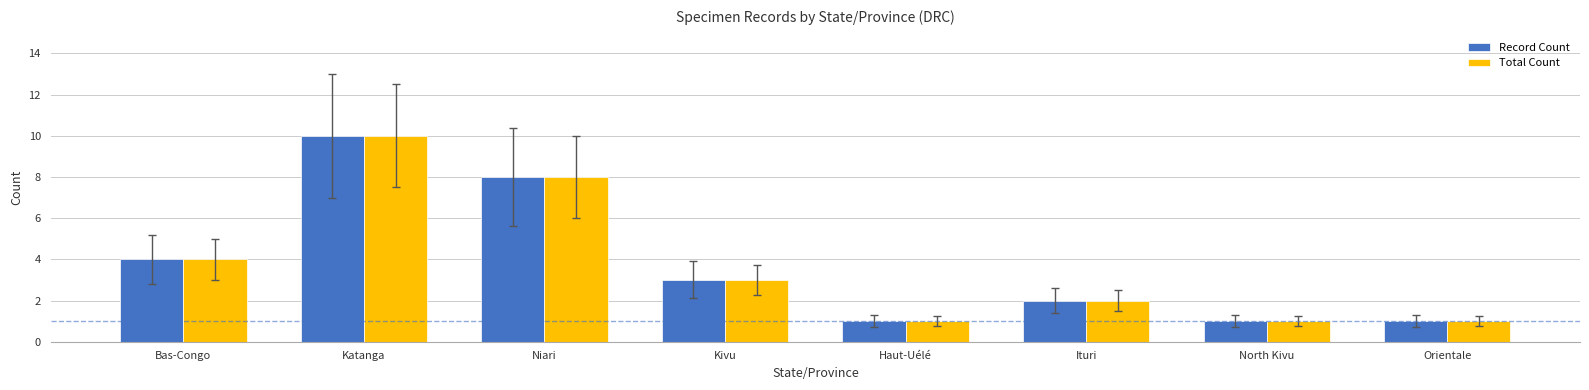

What is the greatest value displayed?

10